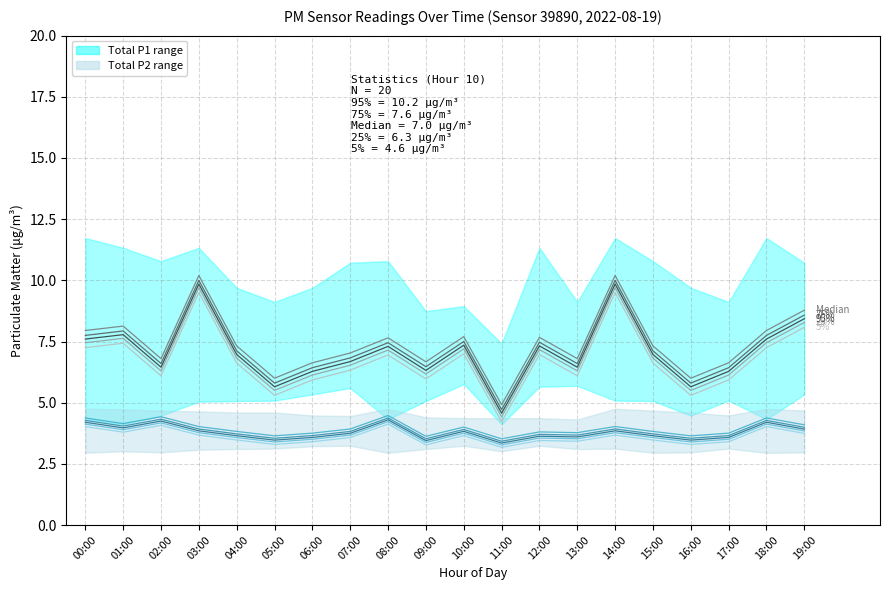

What is the greatest value displayed?

10.2